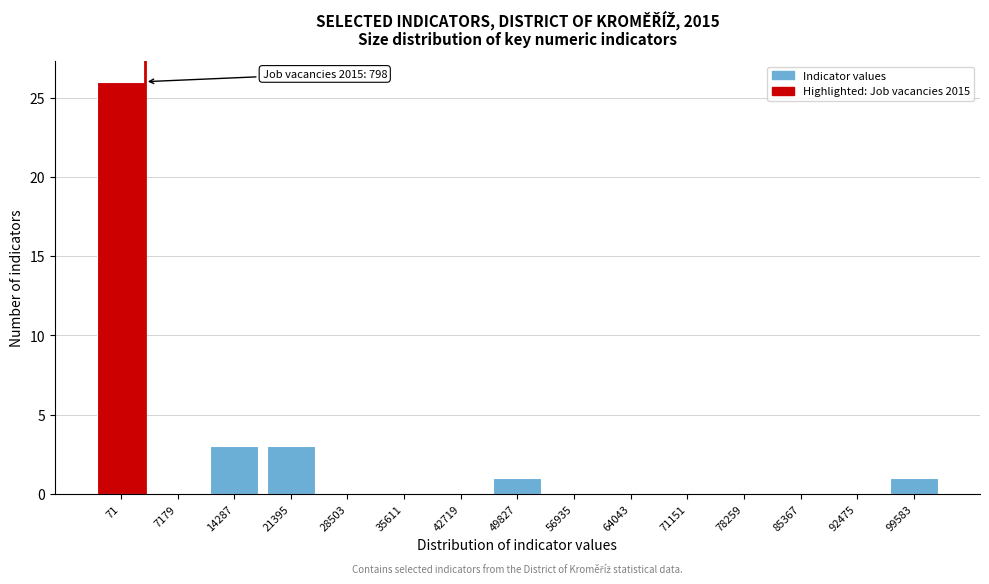

Reading right to left, list all the values displayed in this chart.

99583=1	92475=0	85367=0	78259=0	71151=0	64043=0	56935=0	49827=1	42719=0	35611=0	28503=0	21395=3	14287=3	7179=0	71=26